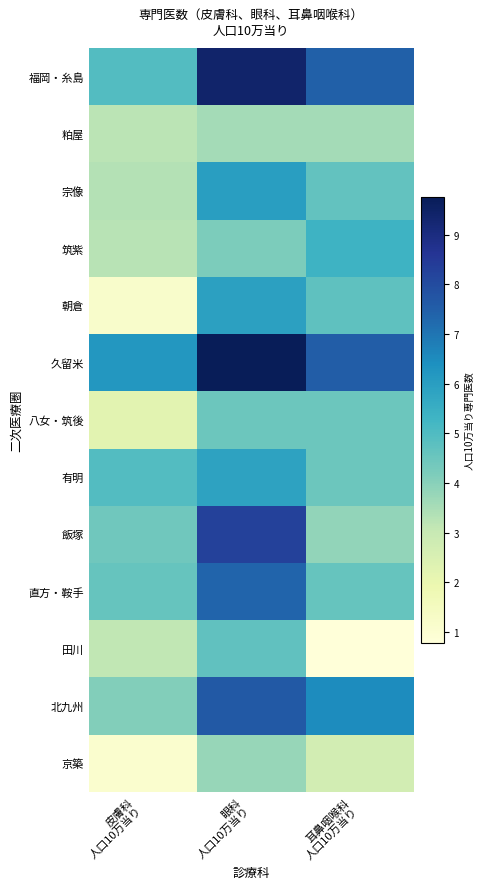

Which has a higher value, 耳鼻咽喉科
人口10万当り or 眼科
人口10万当り?

眼科
人口10万当り